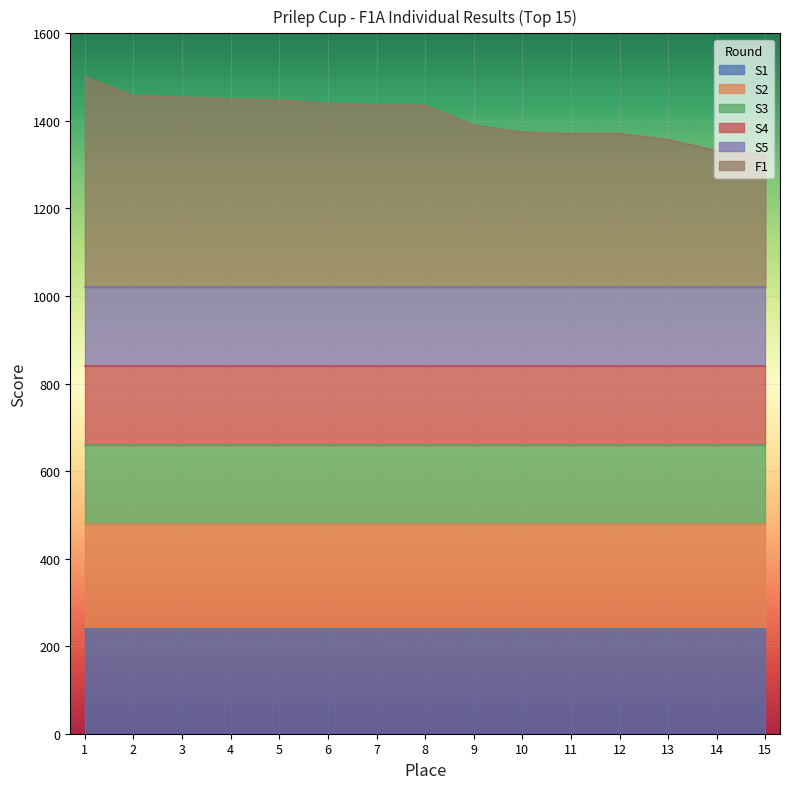

Does the chart display data point markers on the line(s)?

No